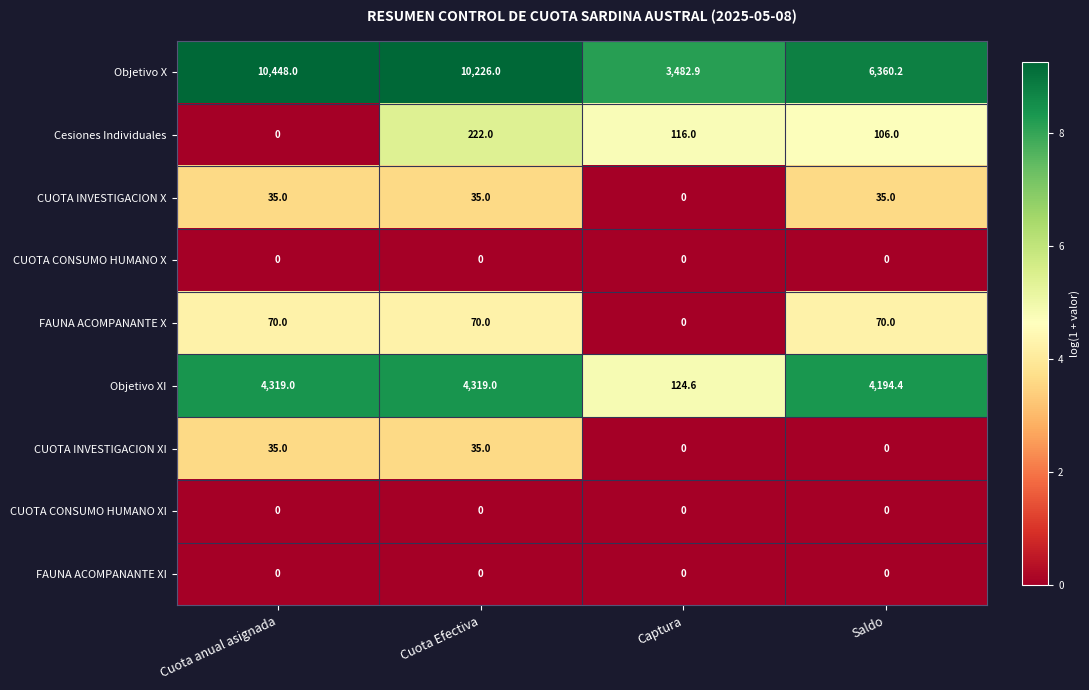

The Objetivo XI series shows 124.6 at Captura. True or false?

True